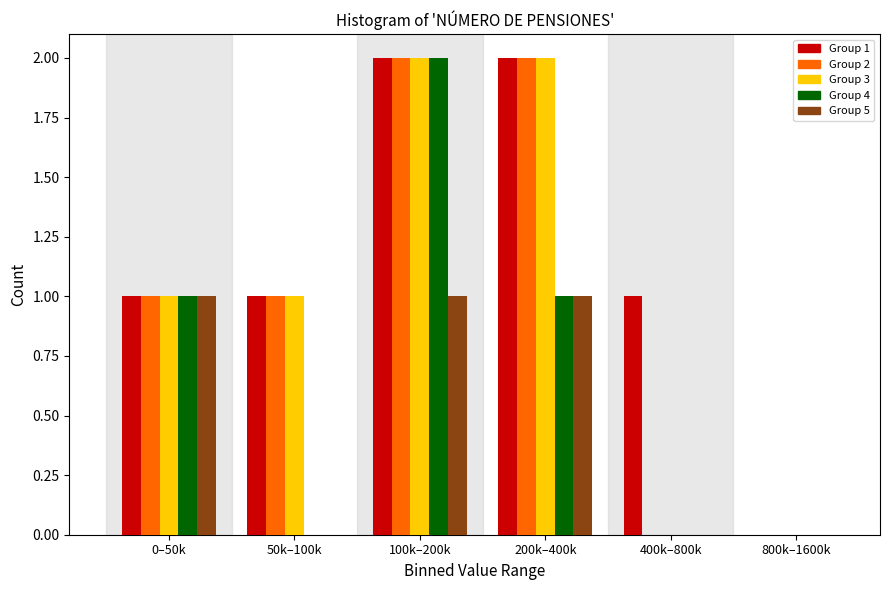

Reading left to right, extract all data points from this chart.

Group 1: 0–50k=1	50k–100k=1	100k–200k=2	200k–400k=2	400k–800k=1	800k–1600k=0
Group 2: 0–50k=1	50k–100k=1	100k–200k=2	200k–400k=2	400k–800k=0	800k–1600k=0
Group 3: 0–50k=1	50k–100k=1	100k–200k=2	200k–400k=2	400k–800k=0	800k–1600k=0
Group 4: 0–50k=1	50k–100k=0	100k–200k=2	200k–400k=1	400k–800k=0	800k–1600k=0
Group 5: 0–50k=1	50k–100k=0	100k–200k=1	200k–400k=1	400k–800k=0	800k–1600k=0